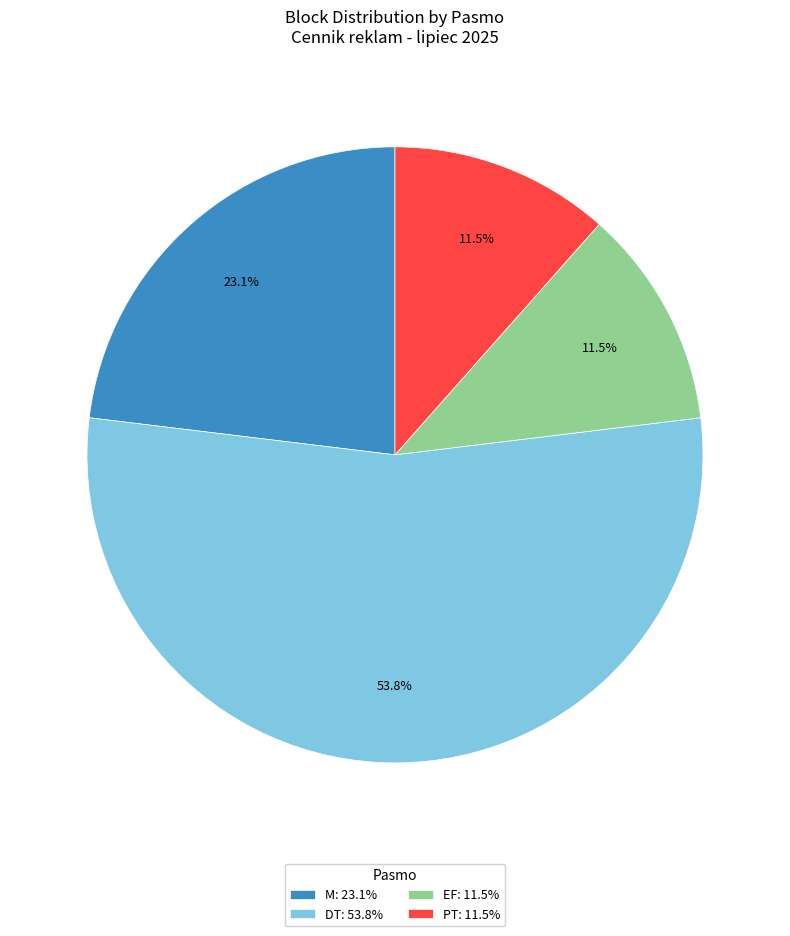

Which slice represents more than half of the pie?

DT: 53.8%